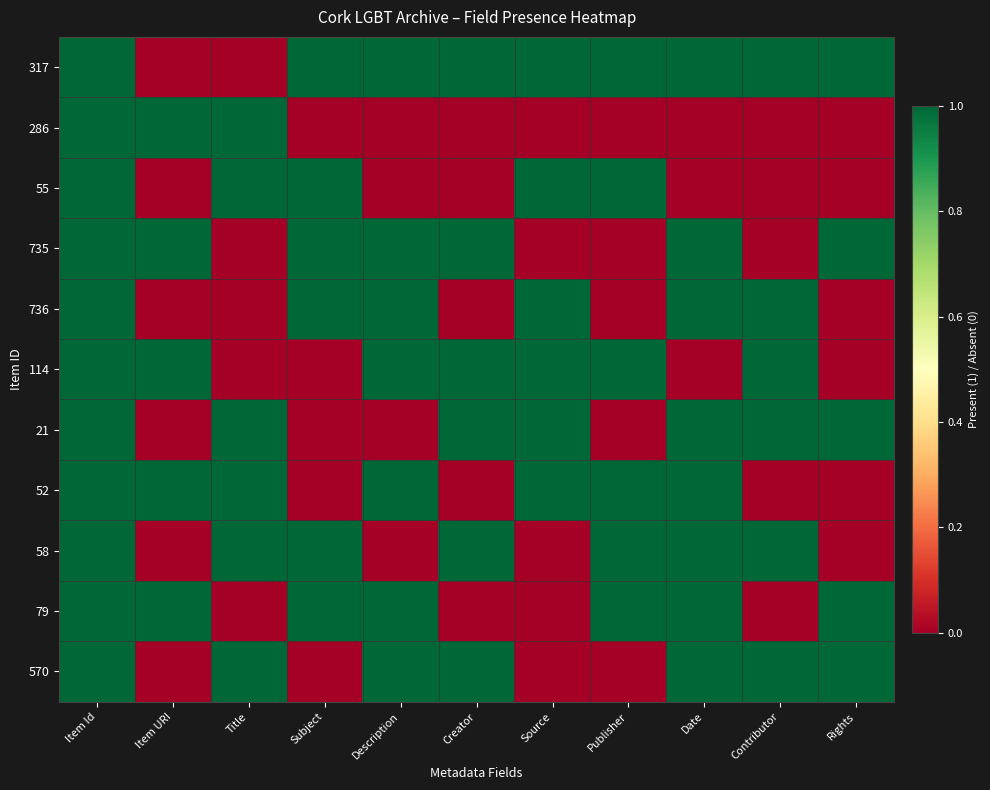

Reading left to right, list all the values displayed in this chart.

317: Item Id=1	Item URI=0	Title=0	Subject=1	Description=1	Creator=1	Source=1	Publisher=1	Date=1	Contributor=1	Rights=1
286: Item Id=1	Item URI=1	Title=1	Subject=0	Description=0	Creator=0	Source=0	Publisher=0	Date=0	Contributor=0	Rights=0
55: Item Id=1	Item URI=0	Title=1	Subject=1	Description=0	Creator=0	Source=1	Publisher=1	Date=0	Contributor=0	Rights=0
735: Item Id=1	Item URI=1	Title=0	Subject=1	Description=1	Creator=1	Source=0	Publisher=0	Date=1	Contributor=0	Rights=1
736: Item Id=1	Item URI=0	Title=0	Subject=1	Description=1	Creator=0	Source=1	Publisher=0	Date=1	Contributor=1	Rights=0
114: Item Id=1	Item URI=1	Title=0	Subject=0	Description=1	Creator=1	Source=1	Publisher=1	Date=0	Contributor=1	Rights=0
21: Item Id=1	Item URI=0	Title=1	Subject=0	Description=0	Creator=1	Source=1	Publisher=0	Date=1	Contributor=1	Rights=1
52: Item Id=1	Item URI=1	Title=1	Subject=0	Description=1	Creator=0	Source=1	Publisher=1	Date=1	Contributor=0	Rights=0
58: Item Id=1	Item URI=0	Title=1	Subject=1	Description=0	Creator=1	Source=0	Publisher=1	Date=1	Contributor=1	Rights=0
79: Item Id=1	Item URI=1	Title=0	Subject=1	Description=1	Creator=0	Source=0	Publisher=1	Date=1	Contributor=0	Rights=1
570: Item Id=1	Item URI=0	Title=1	Subject=0	Description=1	Creator=1	Source=0	Publisher=0	Date=1	Contributor=1	Rights=1